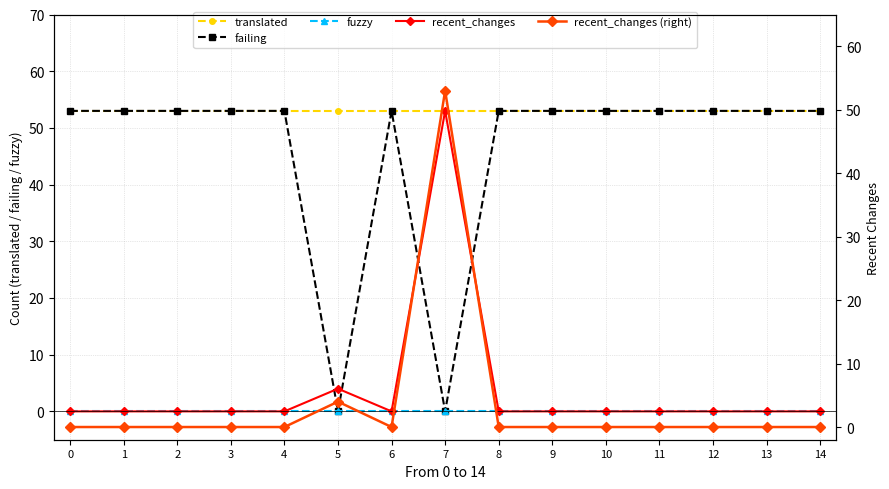

How many values in the failing series are below 53?

2